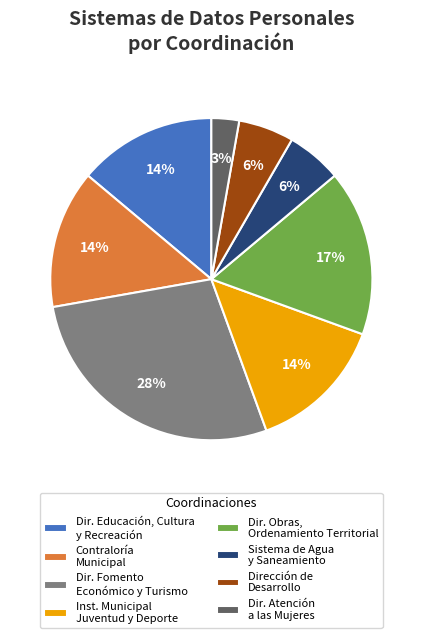

Which category has the smallest portion of the pie?

Dir. Atención a las Mujeres